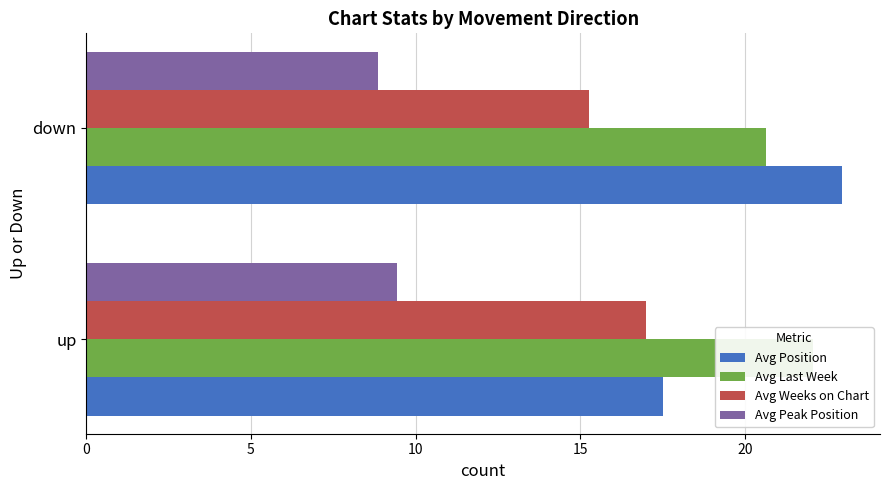

Between up and down, which is larger?

down